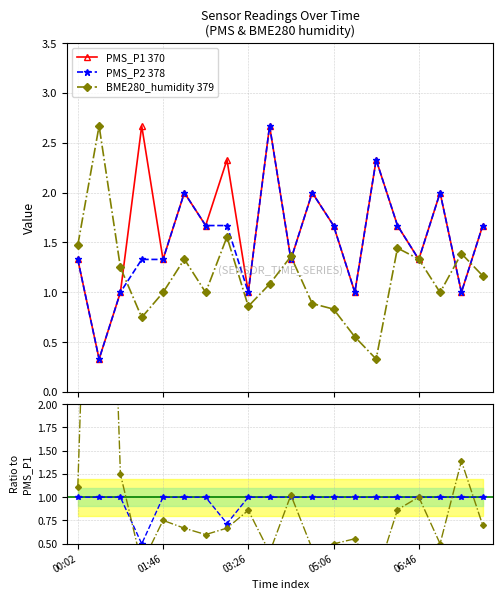

Is this an area chart (filled region under the line)?

No